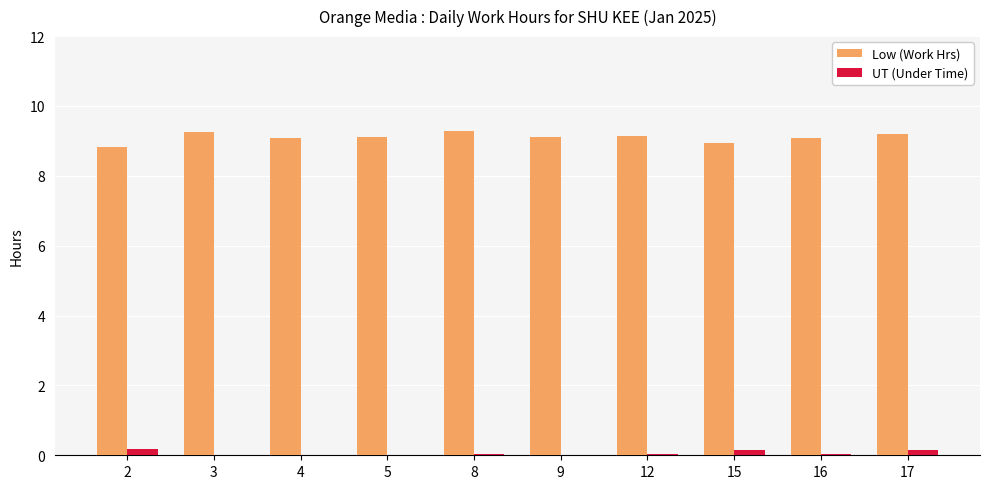

Is the value of UT (Under Time) at 17 greater than the value of Low (Work Hrs) at 8?

No